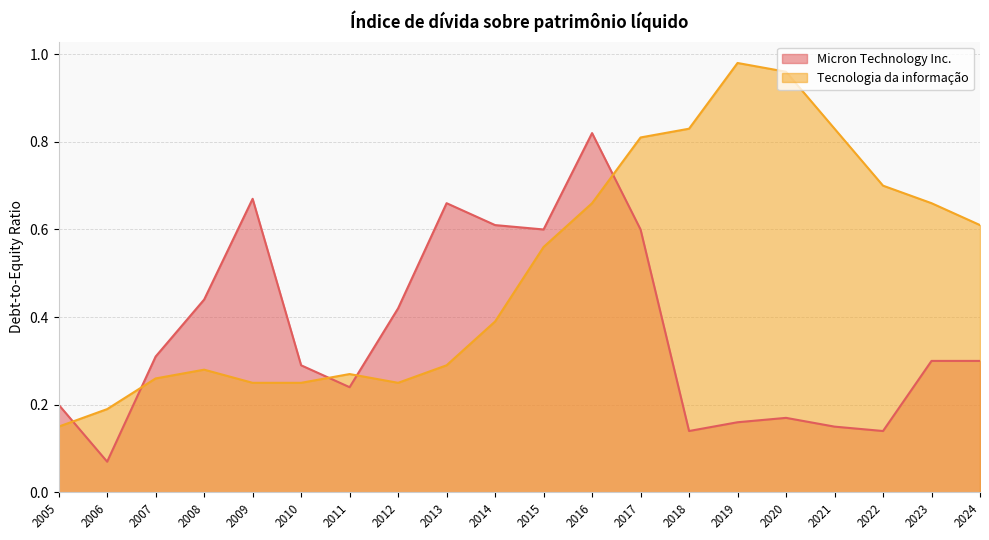

What is the total value across all series at 2006?

0.3